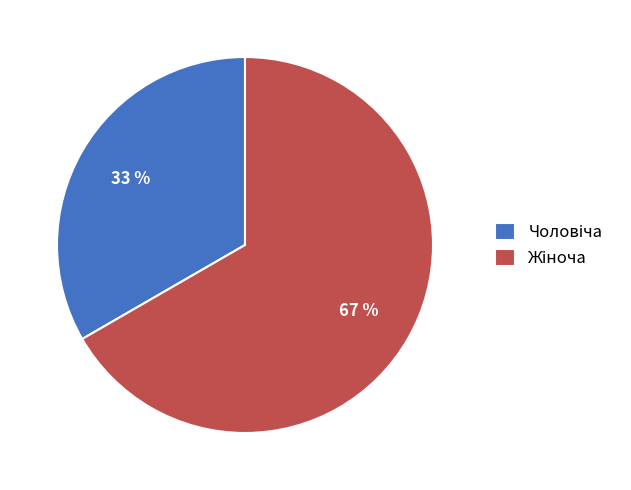

How many slices are in this pie chart?

2